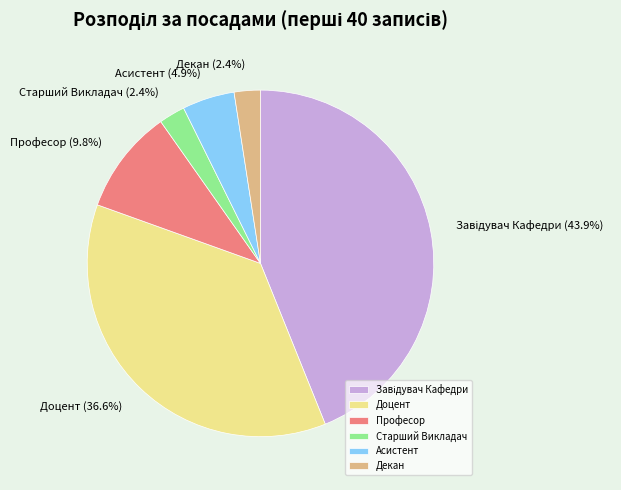

To the nearest percent, what percentage of the pie is Професор?

10%